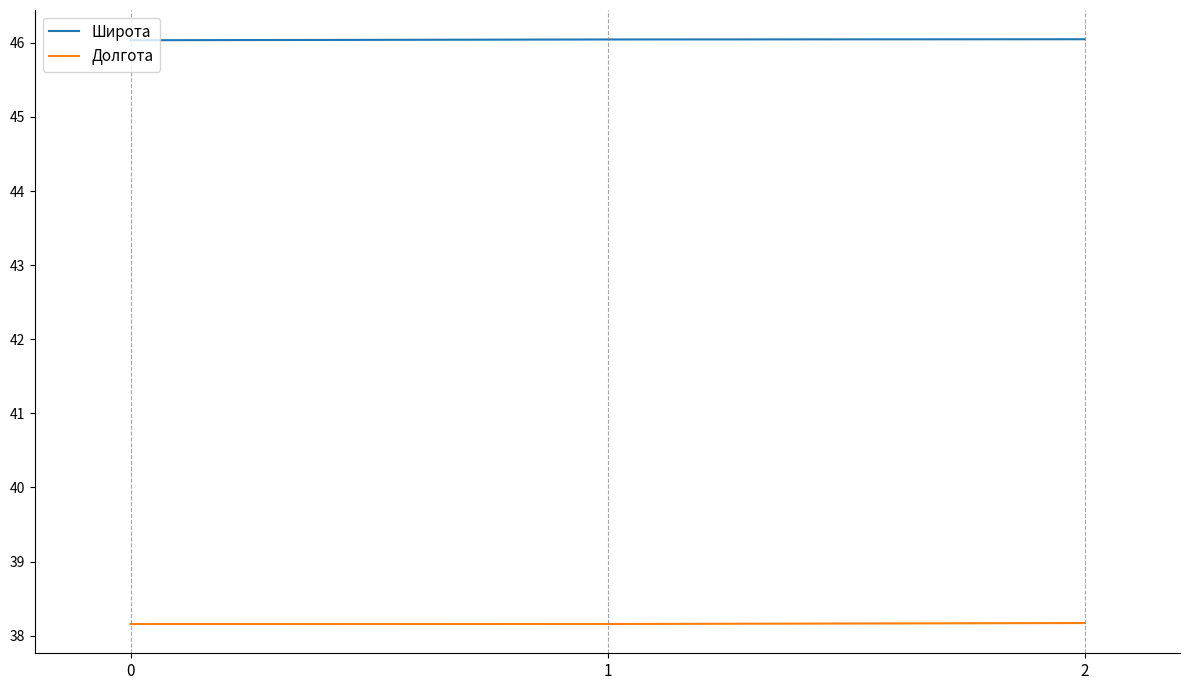

What is the maximum value shown in the chart?

46.0